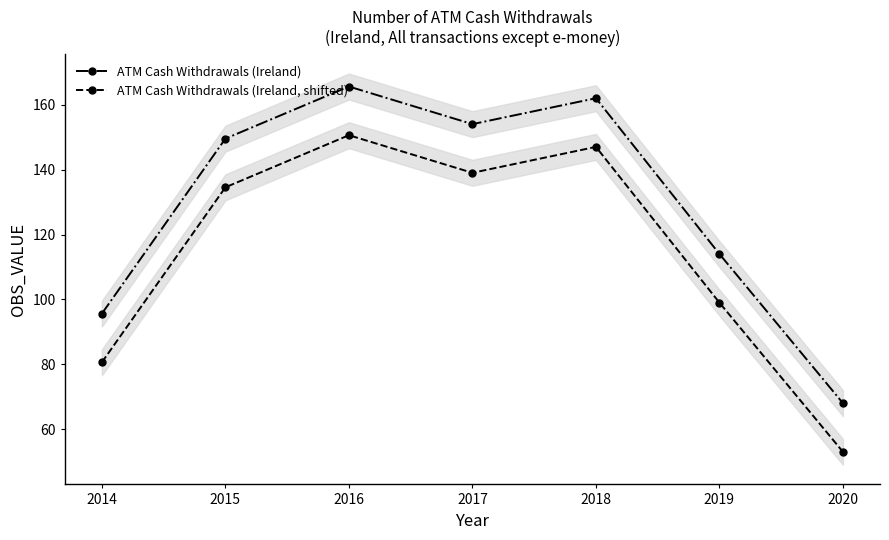

Reading left to right, extract all data points from this chart.

ATM Cash Withdrawals (Ireland): 2014=95.6	2015=149.6	2016=165.6	2017=154.0	2018=162.0	2019=114.0	2020=68.0
ATM Cash Withdrawals (Ireland, shifted): 2014=80.6	2015=134.6	2016=150.6	2017=139.0	2018=147.0	2019=99.0	2020=53.0